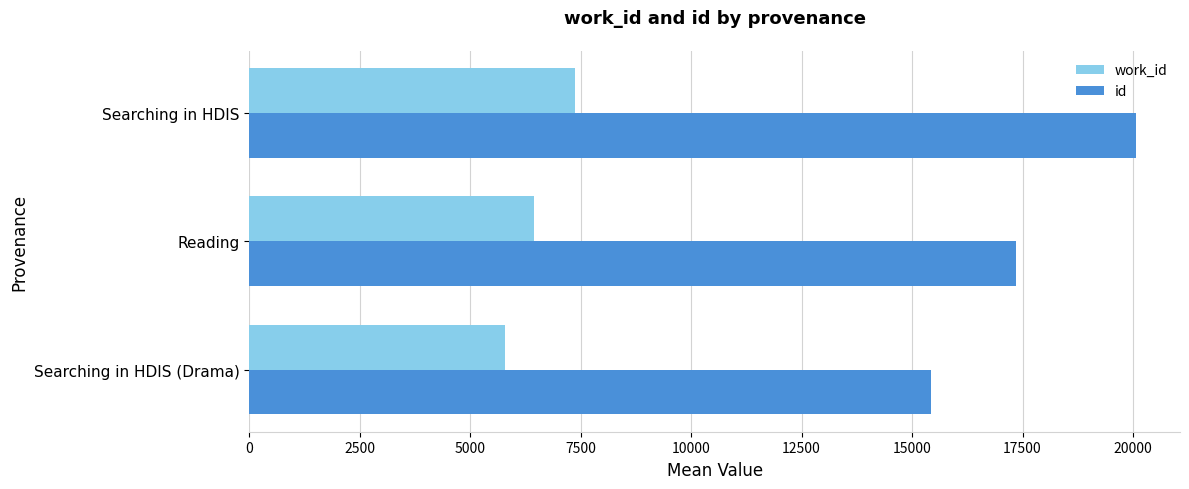

What is the sum of all id values?

52834.5